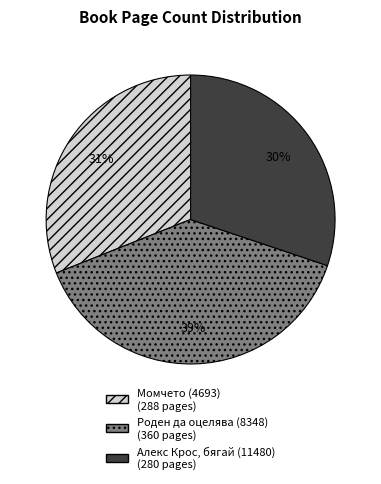

True or false: Роден да оцелява (8348) accounts for 39% of the total.

True